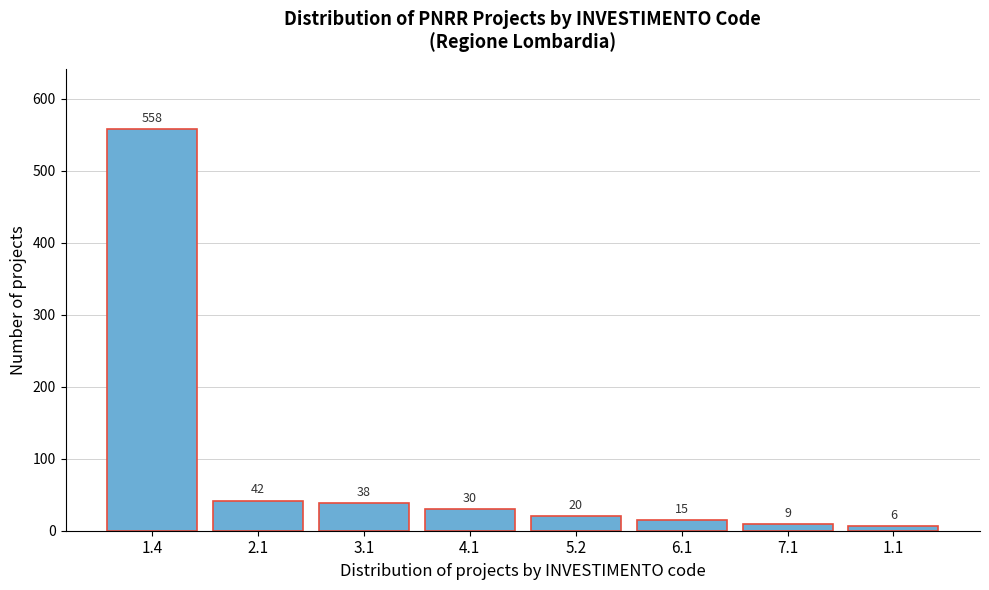

Reading left to right, what are all the values shown in this chart?

1.4=558	2.1=42	3.1=38	4.1=30	5.2=20	6.1=15	7.1=9	1.1=6